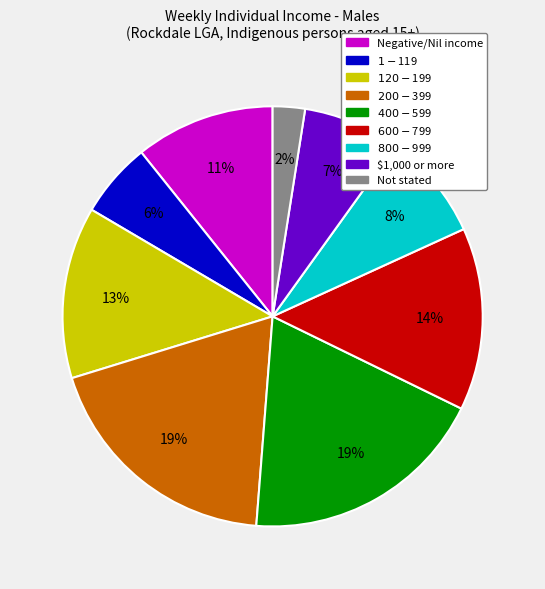

Between $200-$399 and Not stated, which is larger?

$200-$399